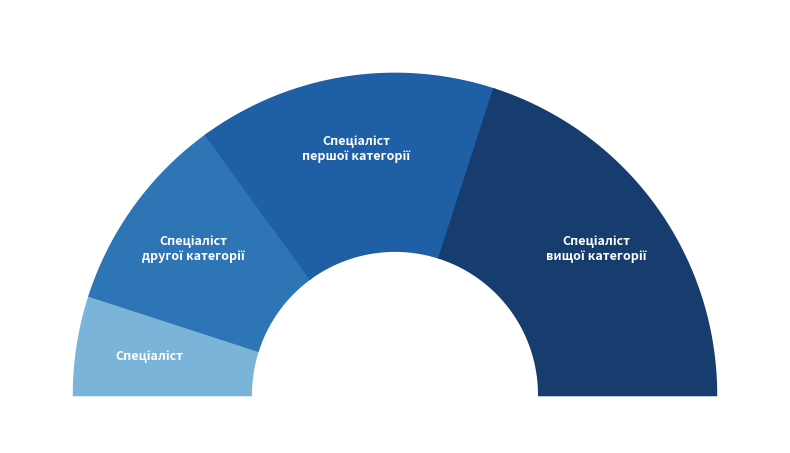

Is it true that Спеціаліст is 1% of the pie?

False